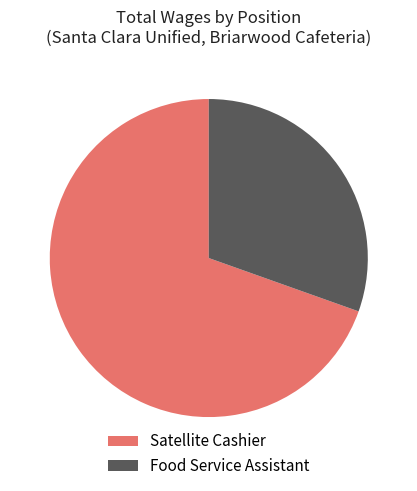

Do Satellite Cashier and Food Service Assistant together represent more than half of the pie?

Yes